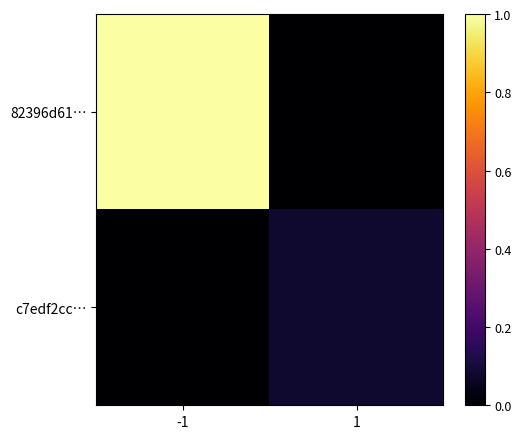

Which series changed the most between -1 and 1?

82396d61…